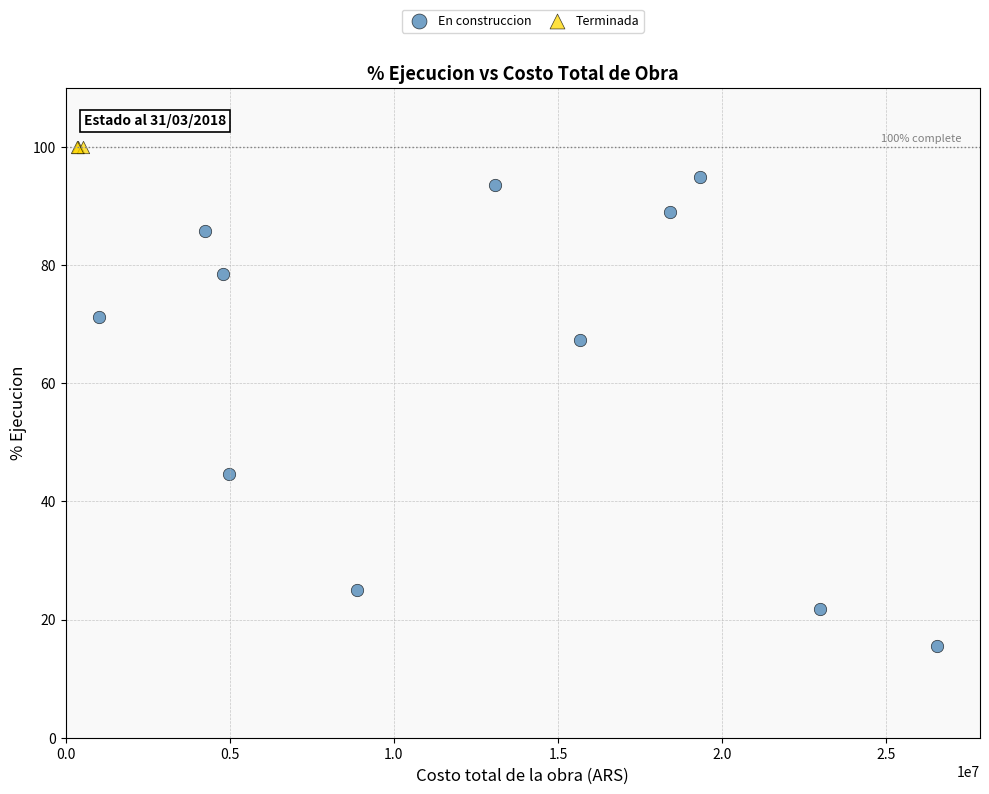

Which series reaches the minimum Y coordinate?

En construccion